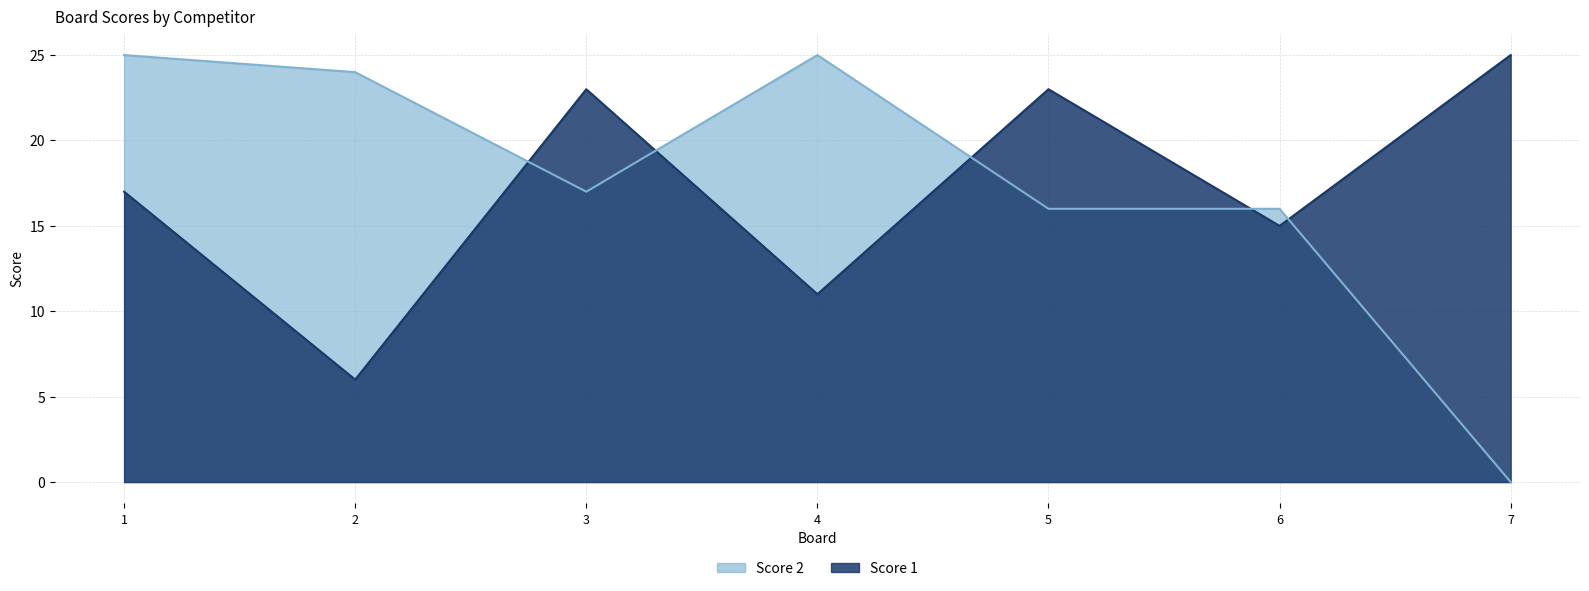

Rank the categories by Score 2 value from highest to lowest.

1, 4, 2, 3, 5, 6, 7